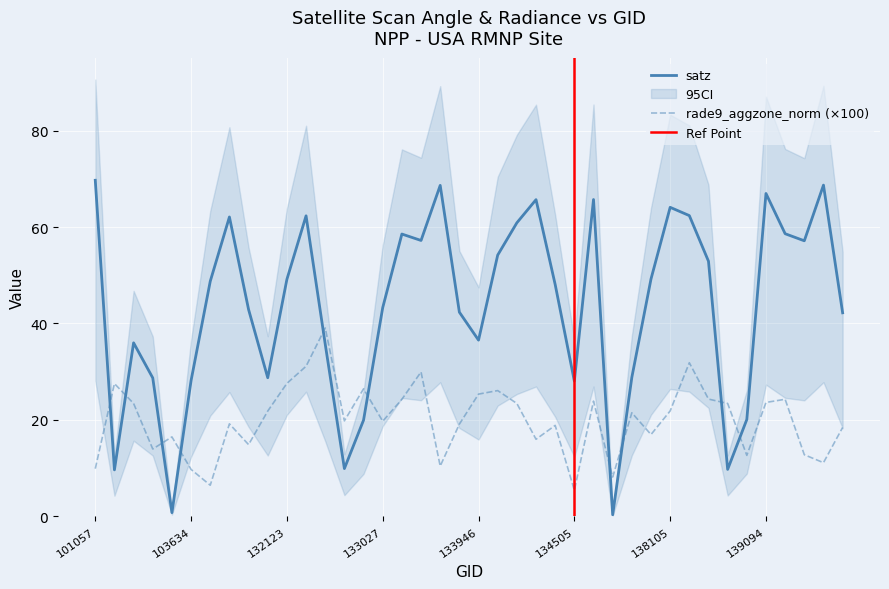

What is the difference between the maximum and minimum values in the rade9_aggzone_norm series?

33.7